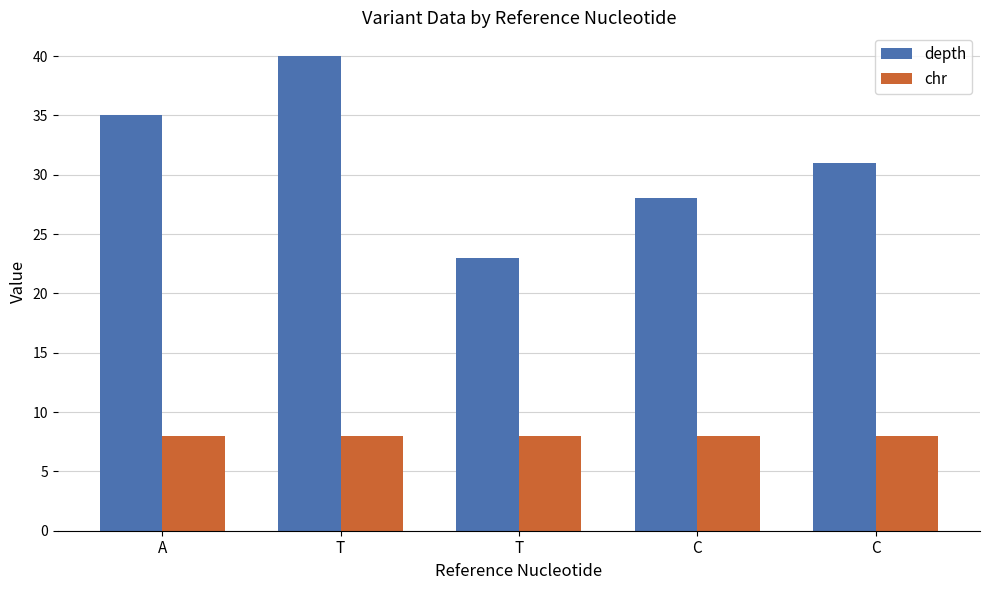

What are all the series names shown in the legend?

depth, chr